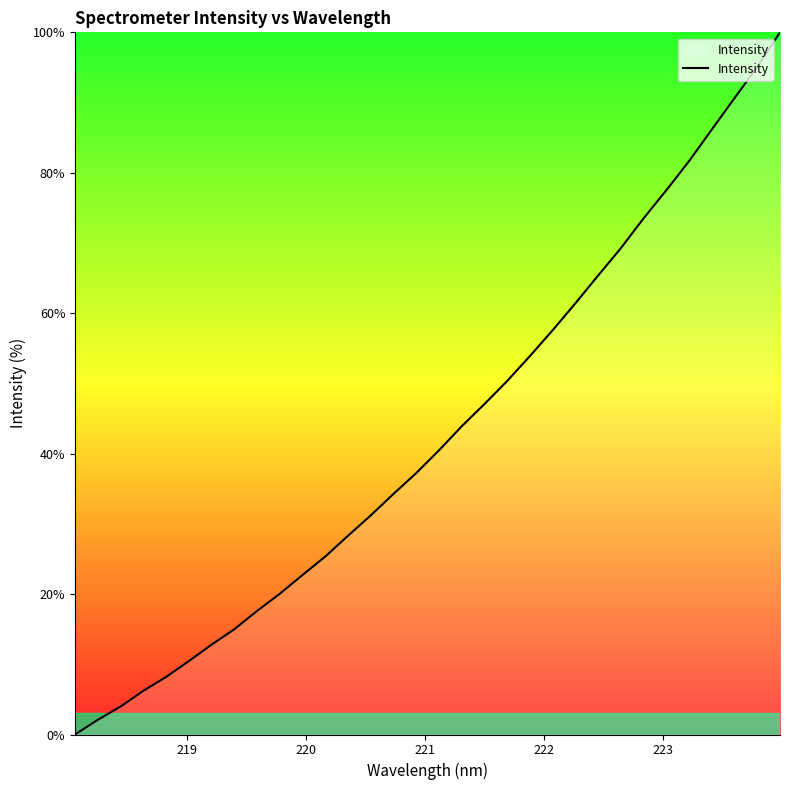

What is the difference between the maximum and minimum values?

100.0